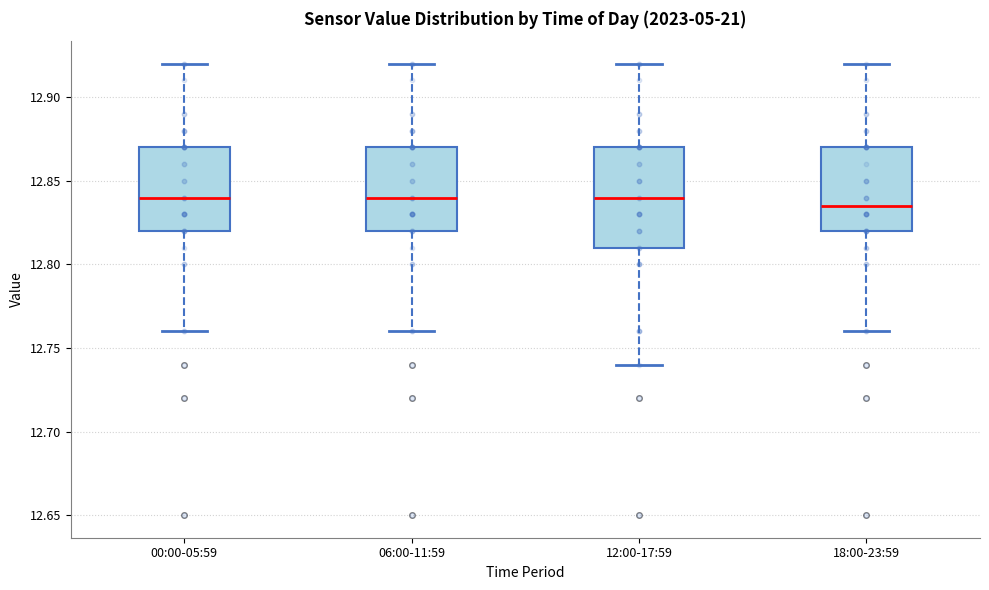

Where does the median line of the box for 18:00-23:59 sit on the y-axis? The values are not printed on the chart, so give them approximately, as read against the axis.

12.835